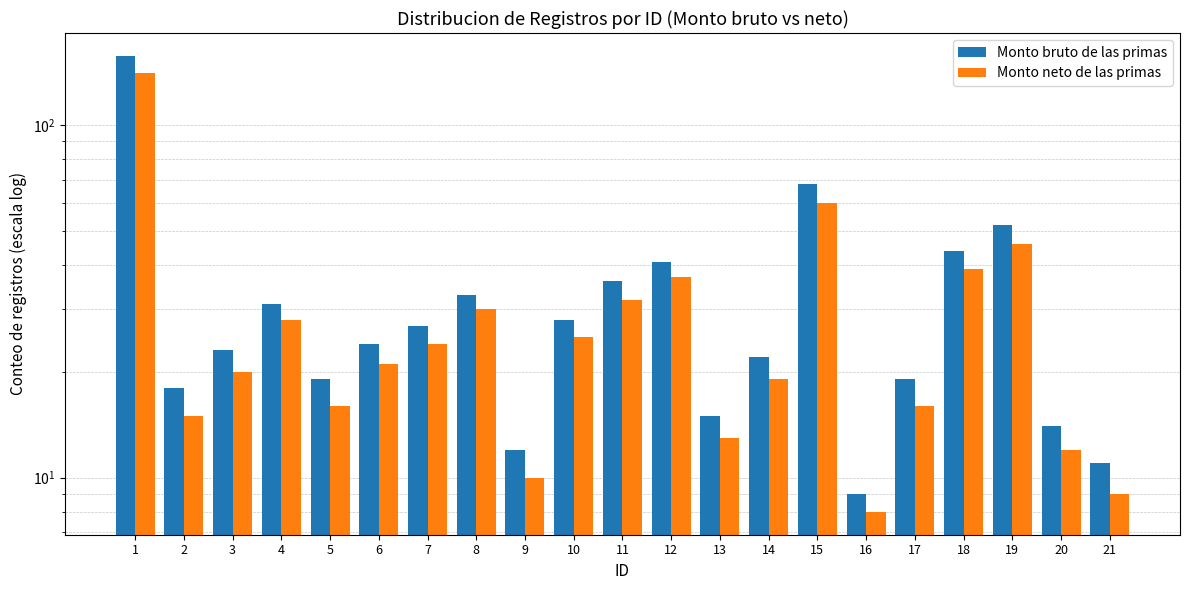

At how many categories does at least one series exceed 27?

9